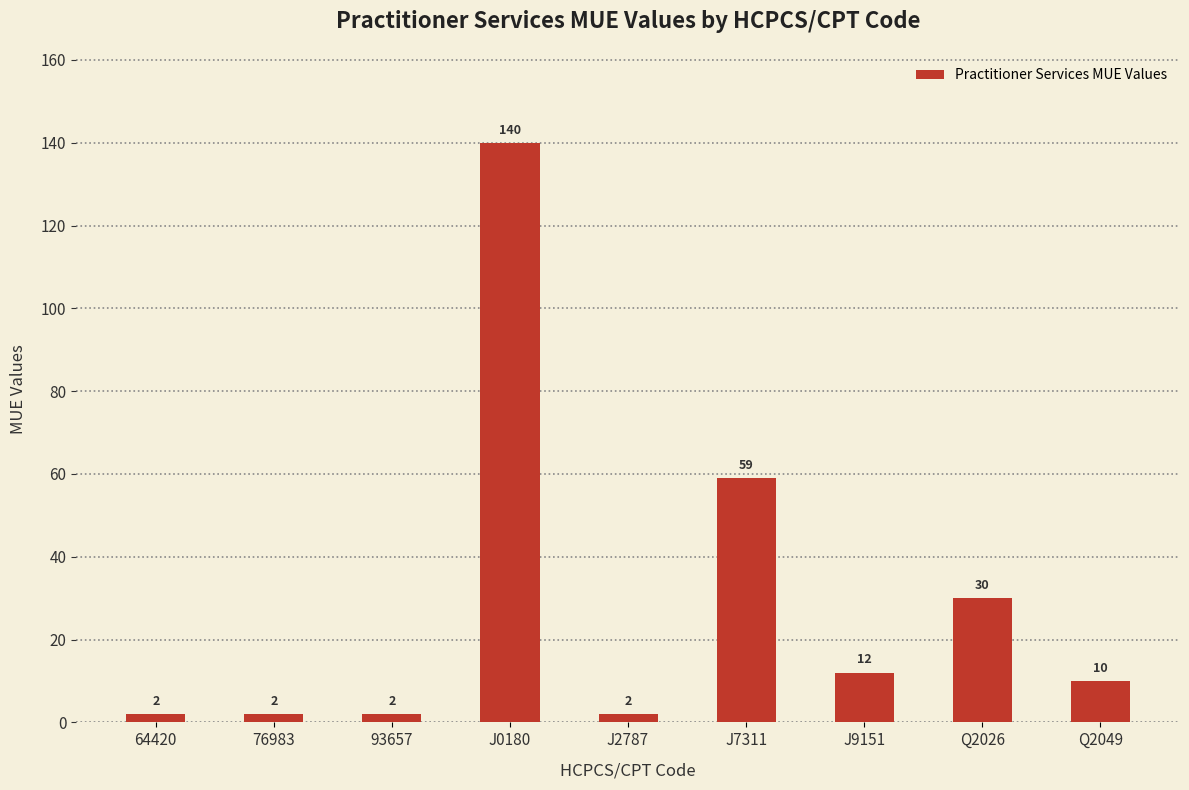

How many series are shown in this chart?

1